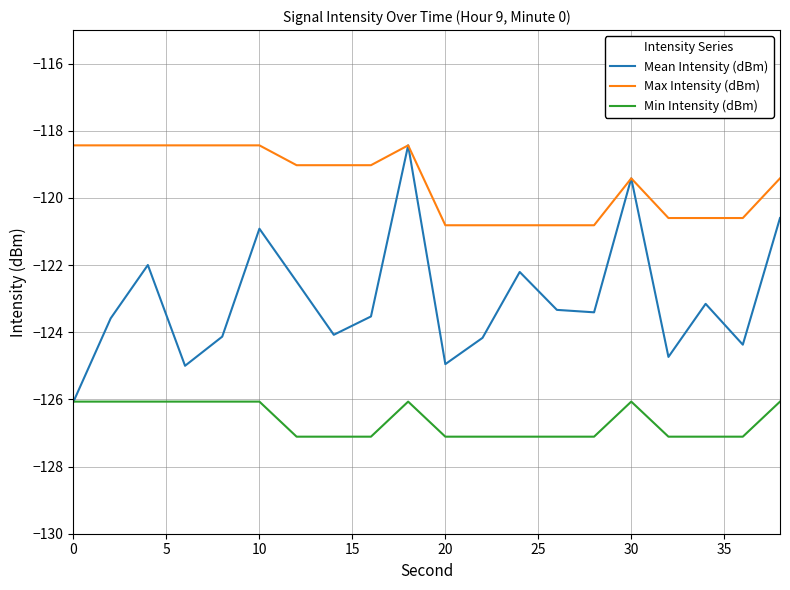

Rank the series by their average value, from lowest to highest.

Min Intensity (dBm), Mean Intensity (dBm), Max Intensity (dBm)